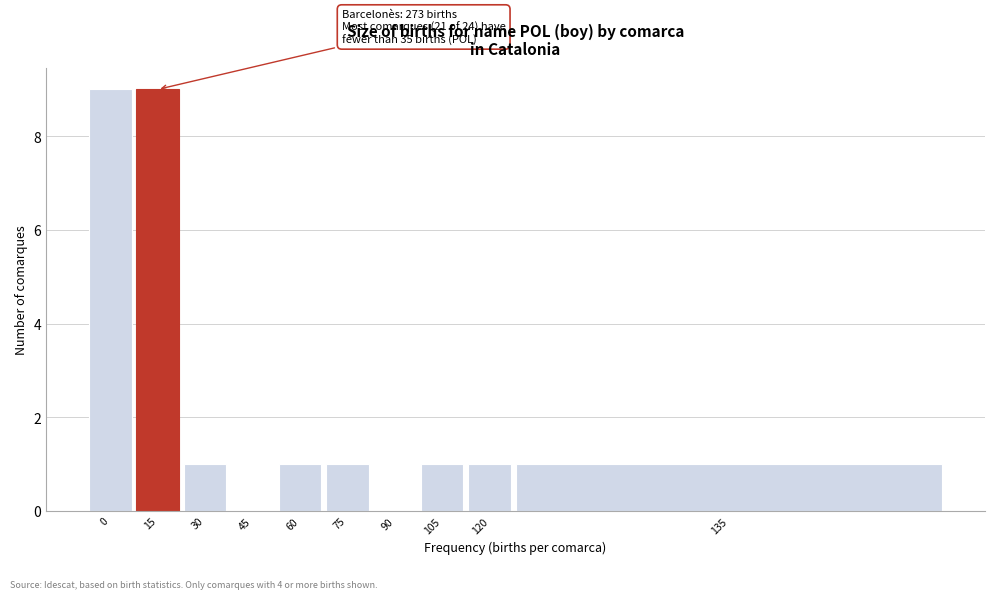

Reading right to left, what are all the values shown in this chart?

135=1	120=1	105=1	90=0	75=1	60=1	45=0	30=1	15=9	0=9